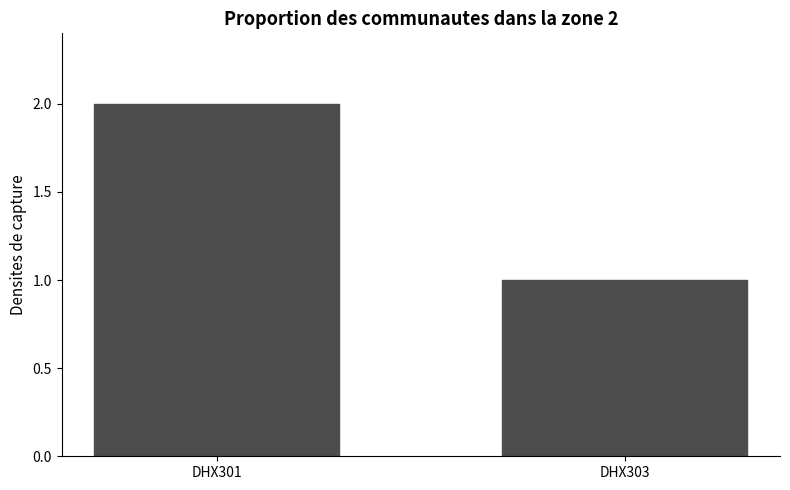

What is the sum of the values at DHX301 and DHX303?

3